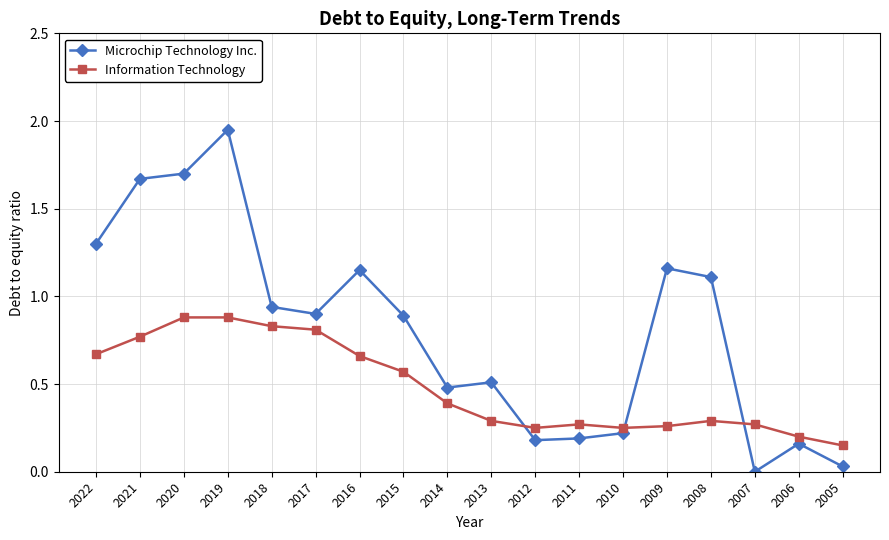

What is the spread (max minus min) of values at 2016?

0.5